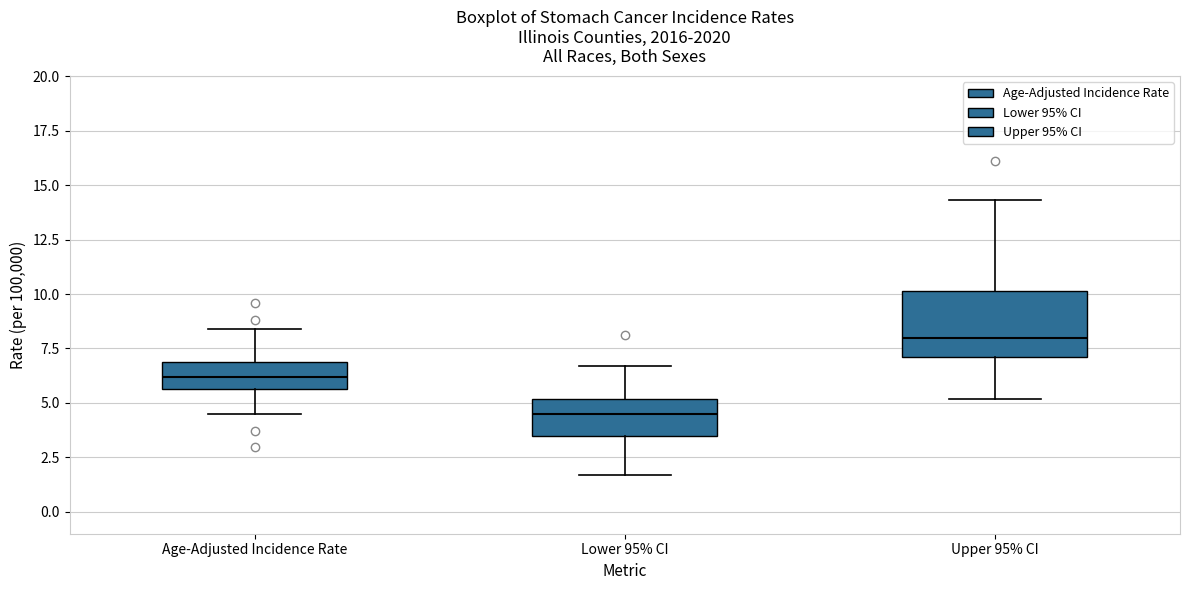

Reading left to right, transcribe this box plot: for each box, give where its median line is, the range the box spans, and where its two whiskers end, as read against the y-axis. The values are not printed on the chart, so give them approximately, as read against the axis.

Age-Adjusted Incidence Rate: median 6.0, box 5.5 to 7.0, whiskers 4.5 to 8.5
Lower 95% CI: median 4.5, box 3.5 to 5.0, whiskers 1.5 to 6.5
Upper 95% CI: median 8.0, box 7.0 to 10.0, whiskers 5.0 to 14.5